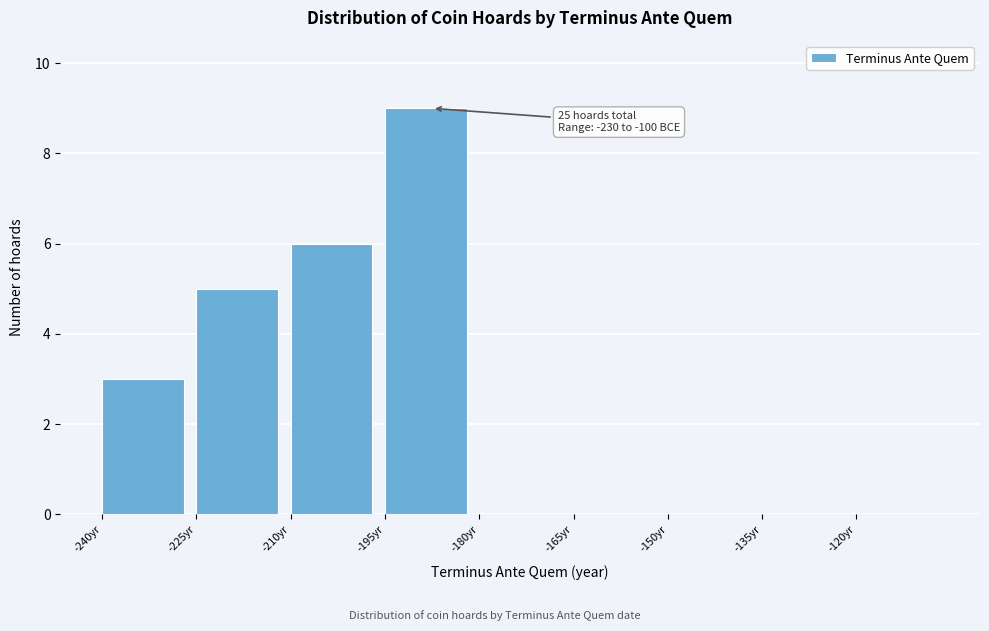

Which range on the x-axis has the tallest bar?

-195 to -180